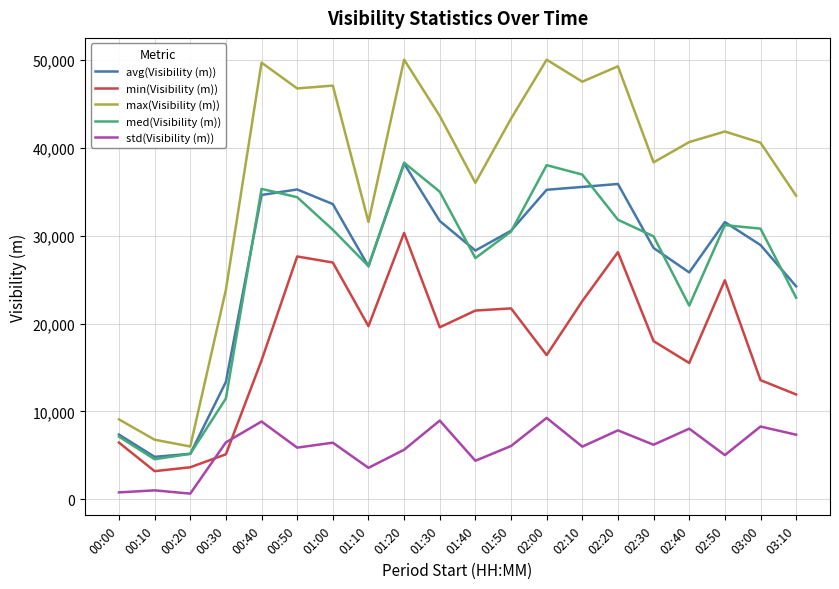

True or false: min(Visibility (m)) and avg(Visibility (m)) intersect in this chart.

False